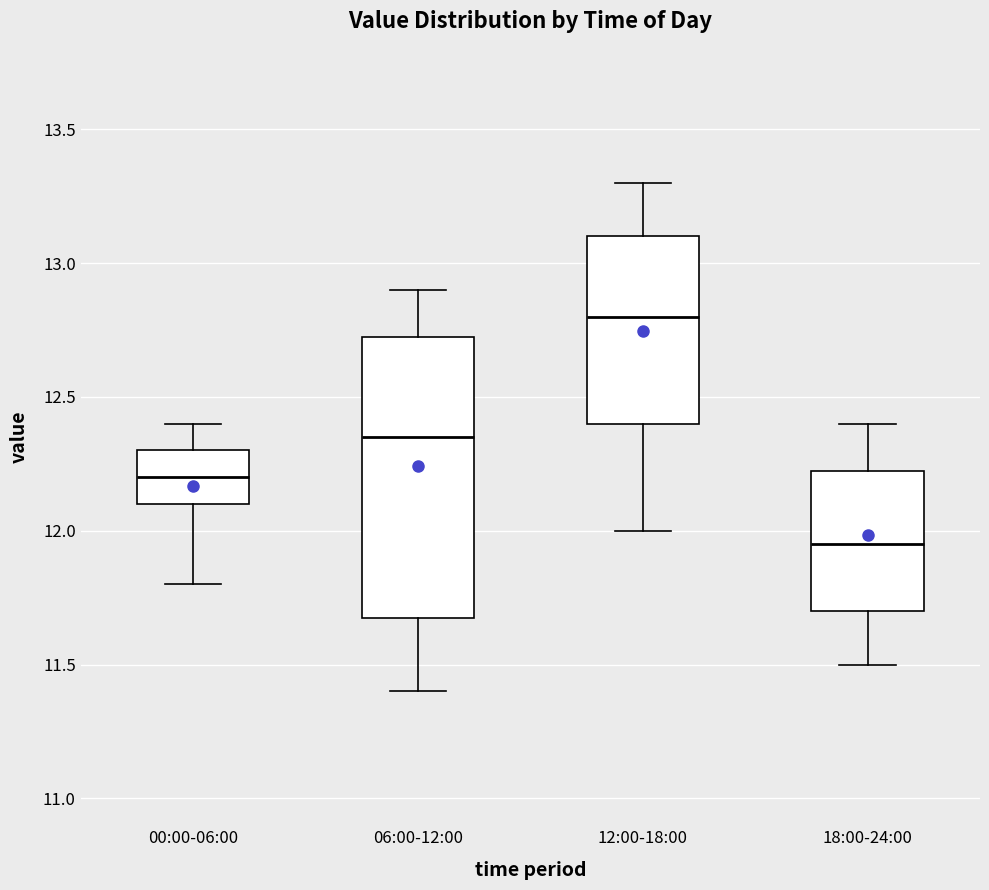

Which box's median line is the lowest?

18:00-24:00